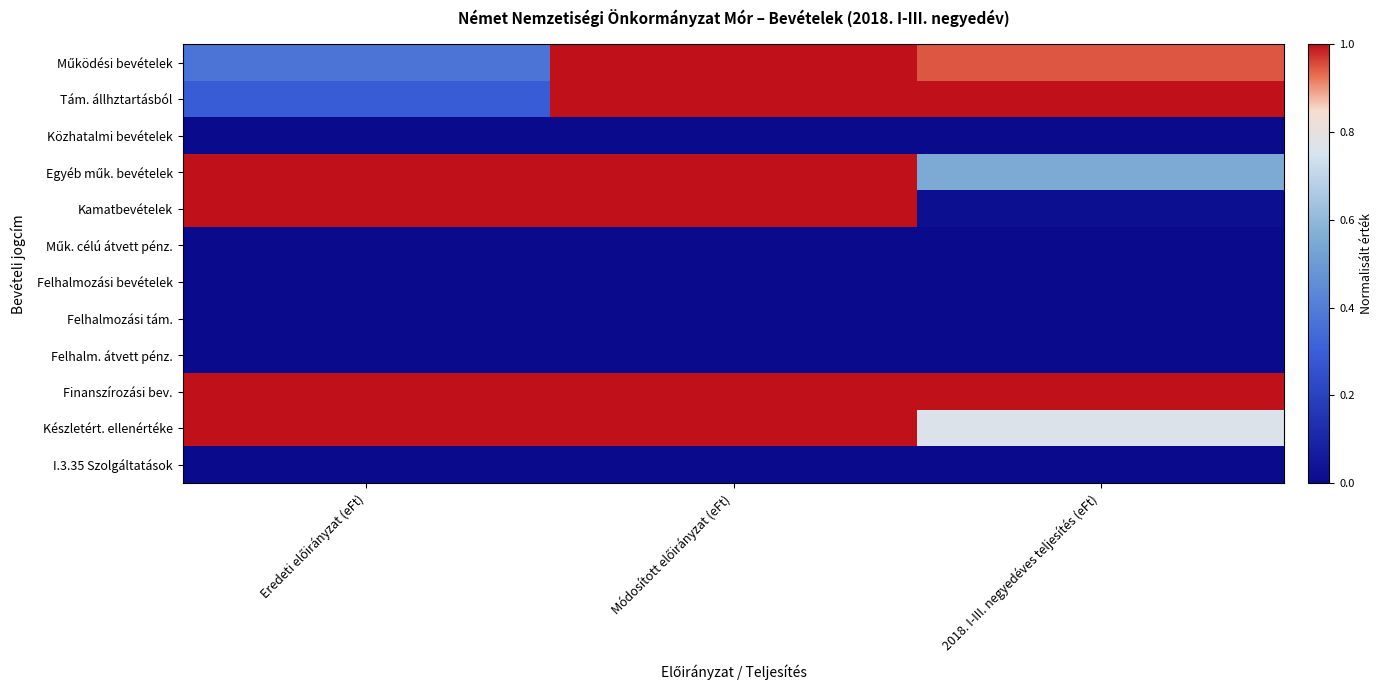

How many data points does each series have?

3